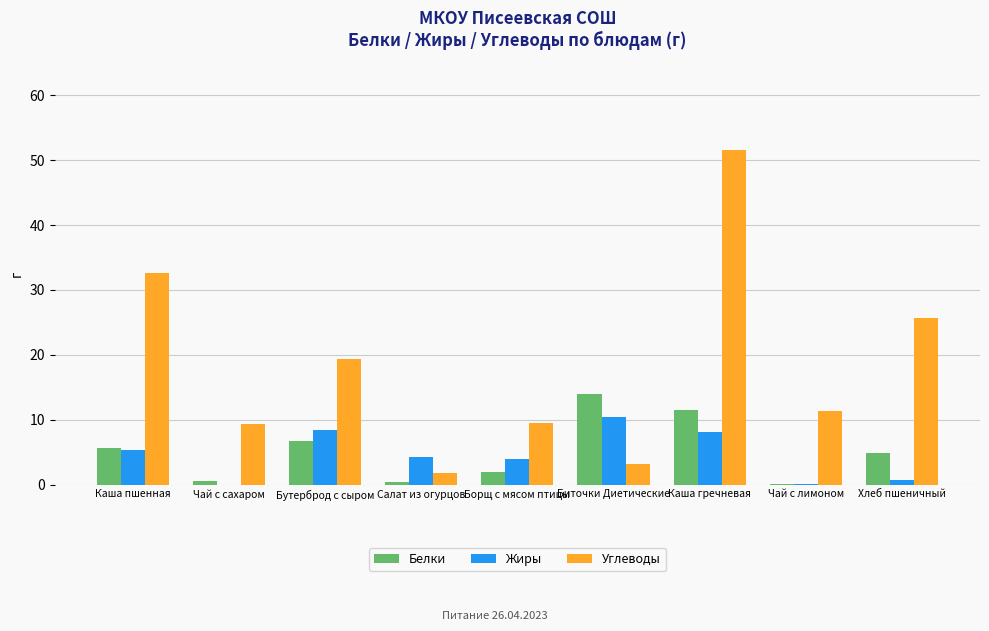

At which category is the sum across all series the highest?

Каша гречневая